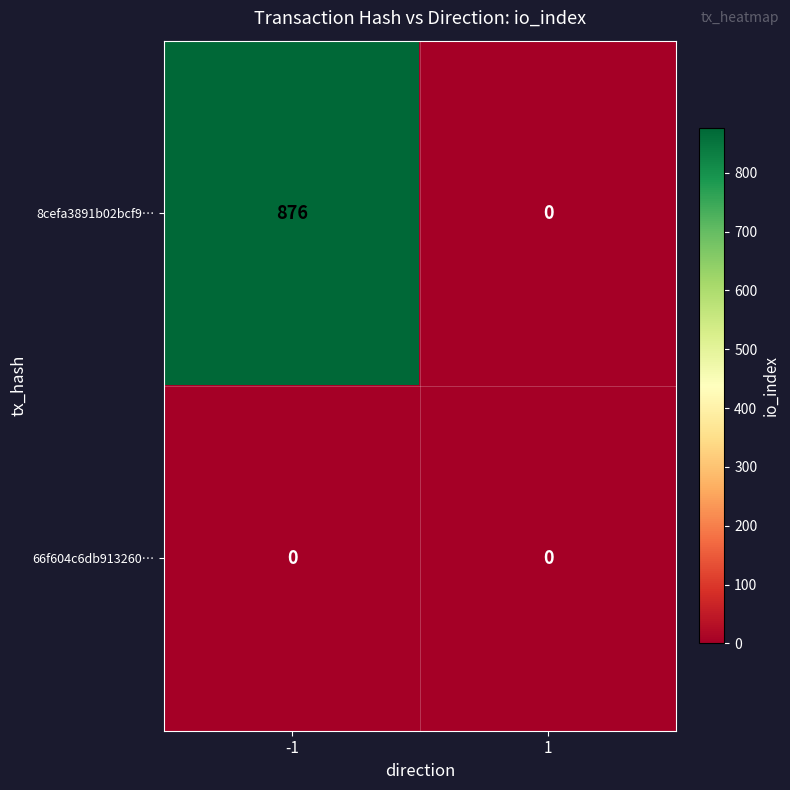

List the series in order of their overall mean, highest first.

8cefa3891b02bcf9…, 66f604c6db913260…